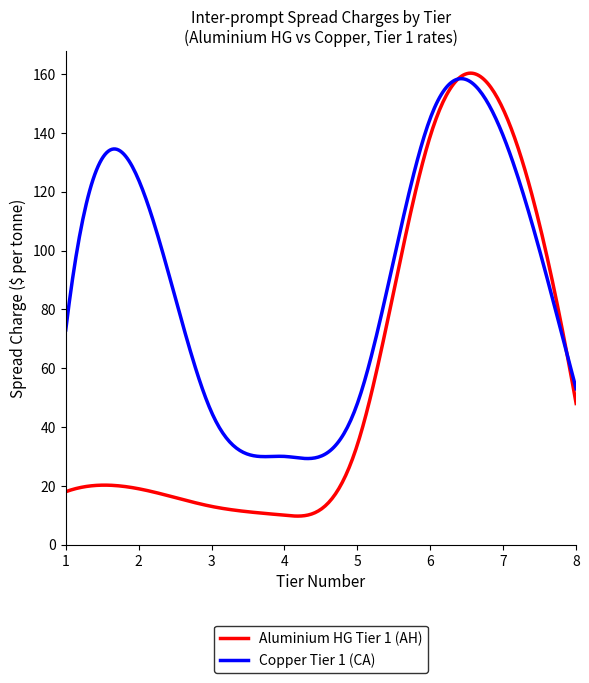

What is the greatest value displayed?

160.3